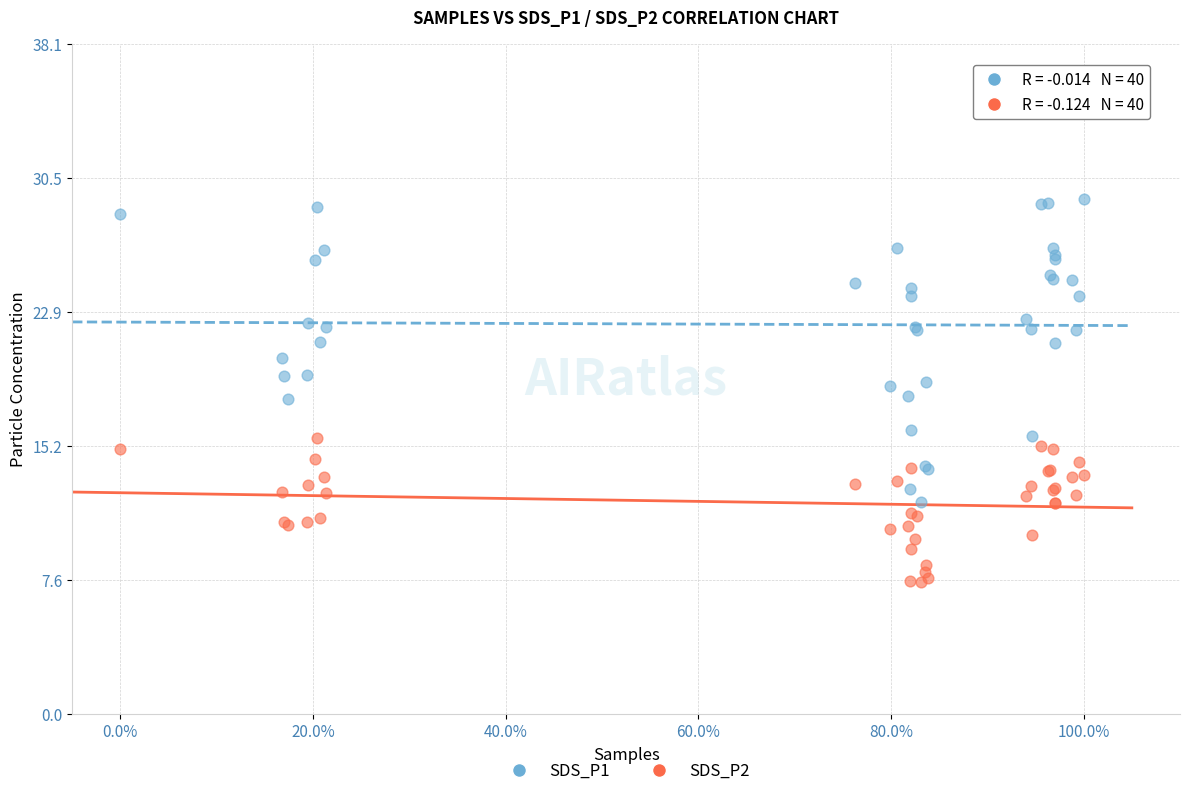

Which series has the widest spread of Y values?

SDS_P1